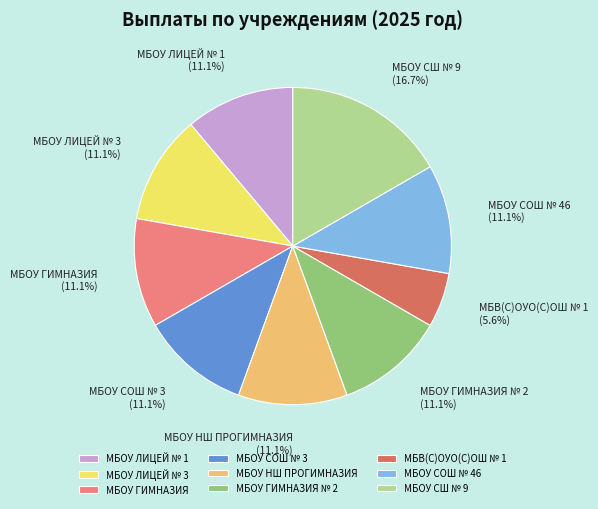

Approximately how many times larger is the value at МБОУ ГИМНАЗИЯ compared to МБОУ ГИМНАЗИЯ № 2?

1.0